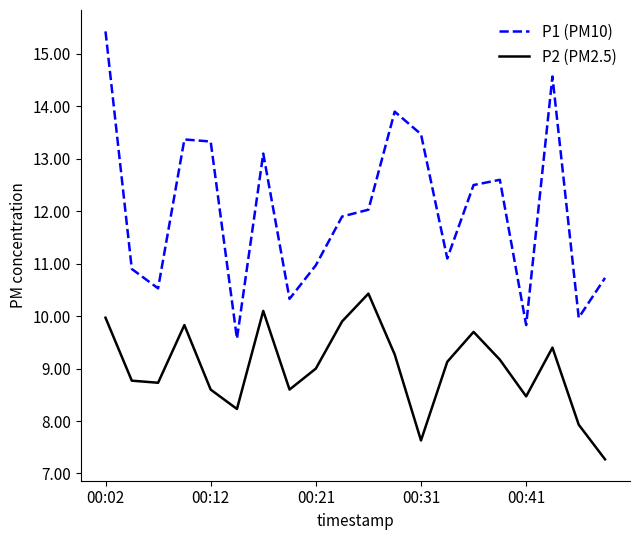

What is the smallest value displayed?

7.3